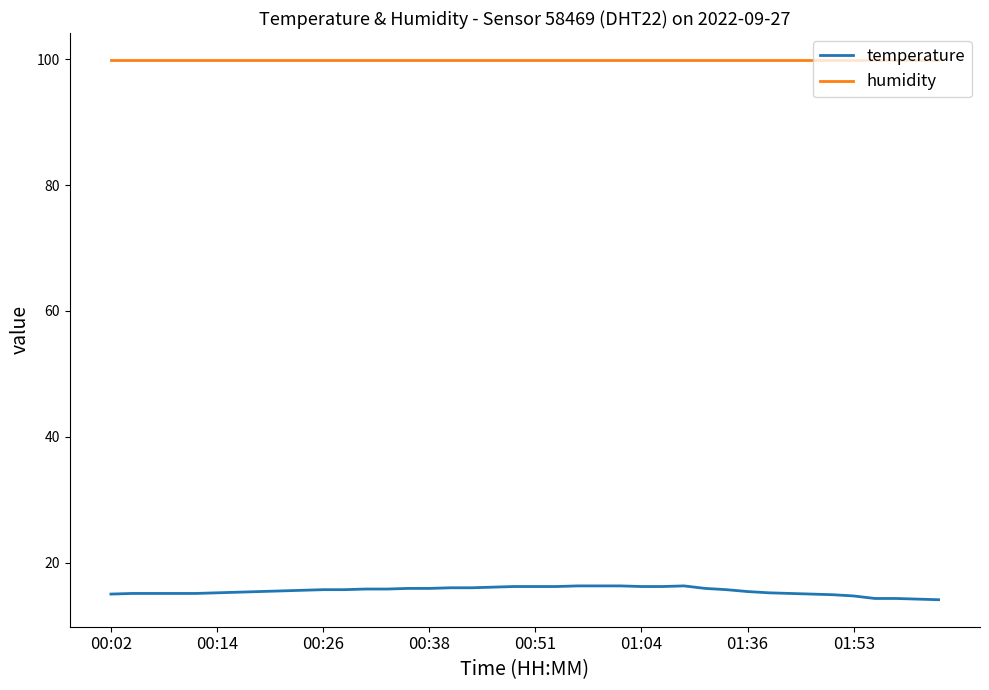

What is the difference between the maximum and minimum values in the temperature series?

2.2